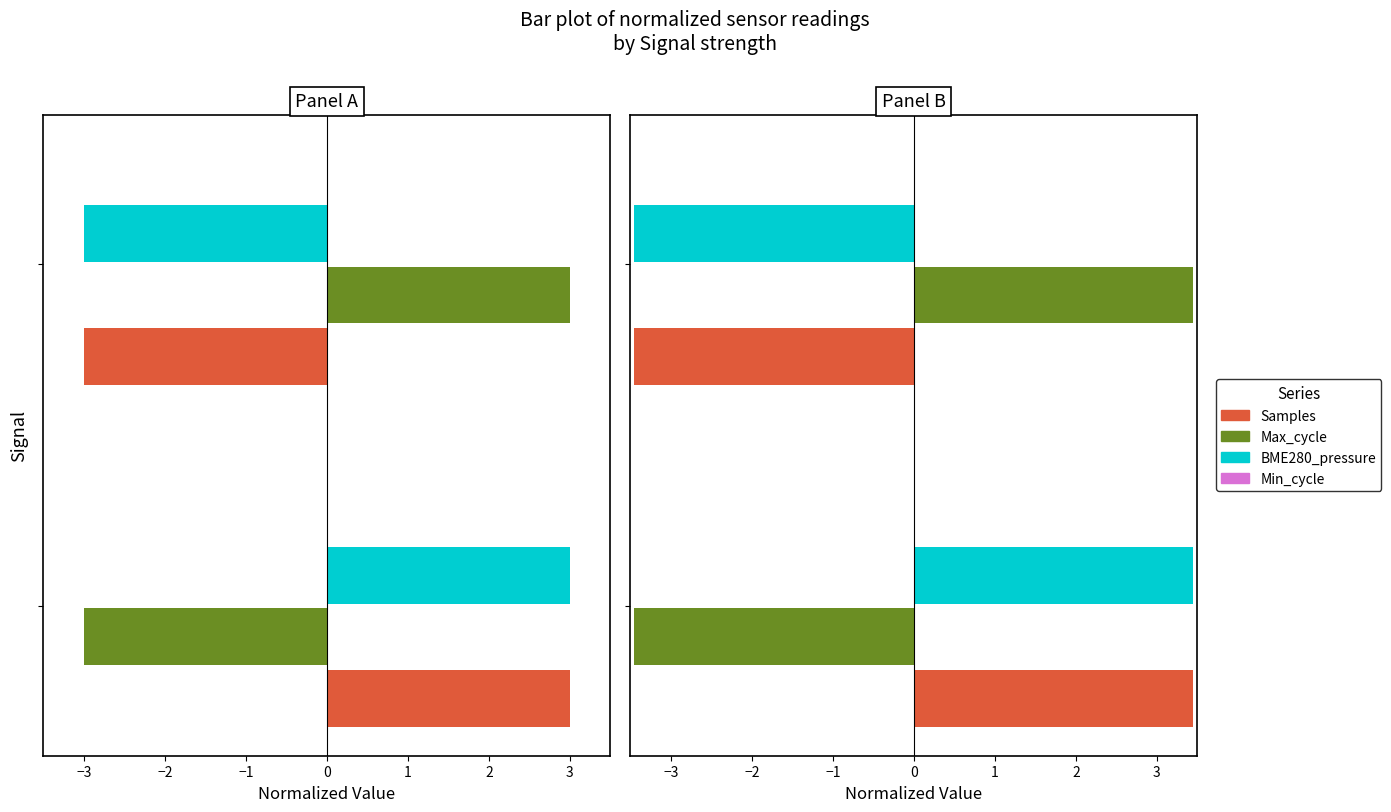

How many bars are there in each group?

4